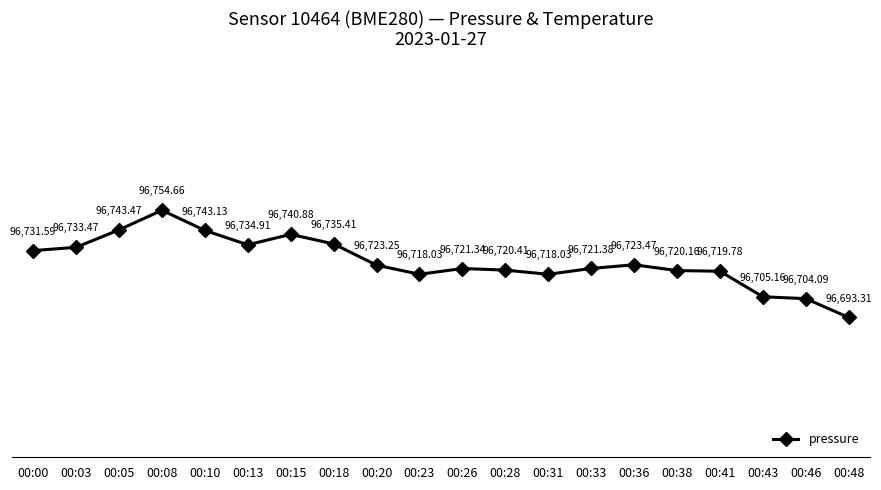

Which label corresponds to the smallest value in the chart?

00:48